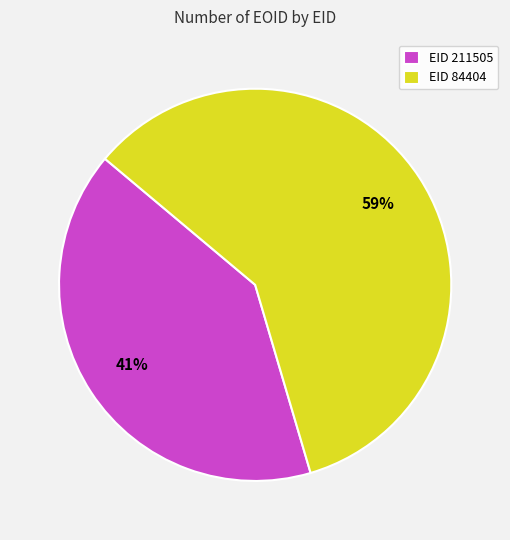

To the nearest percent, what portion does EID 211505 represent?

41%